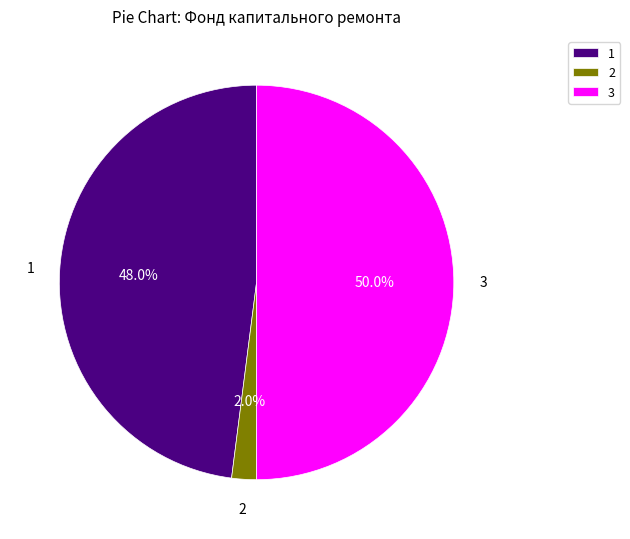

Which category has the smallest portion of the pie?

2